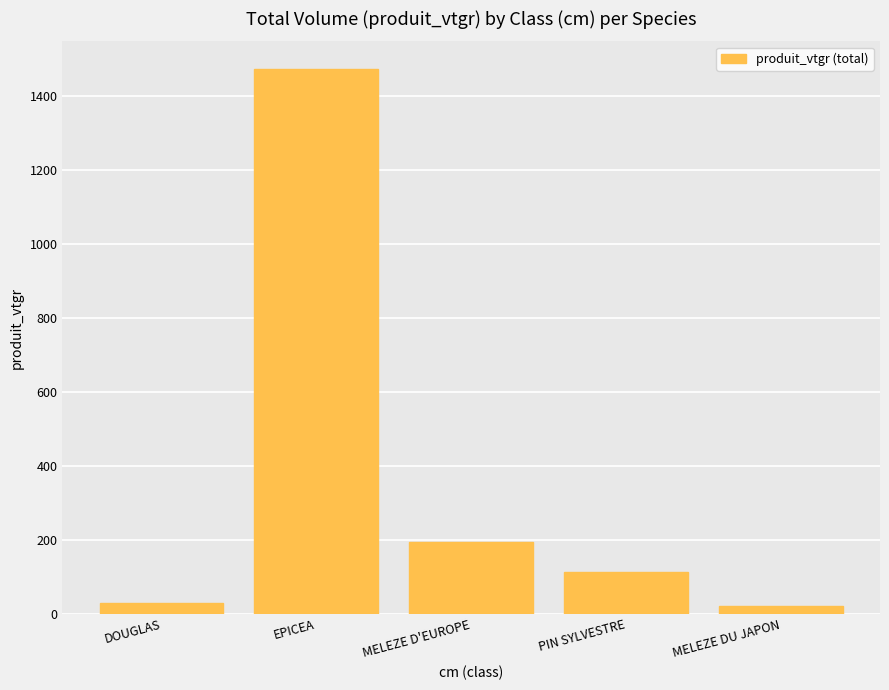

What is the value of the 2nd bar from the left?

1473.4